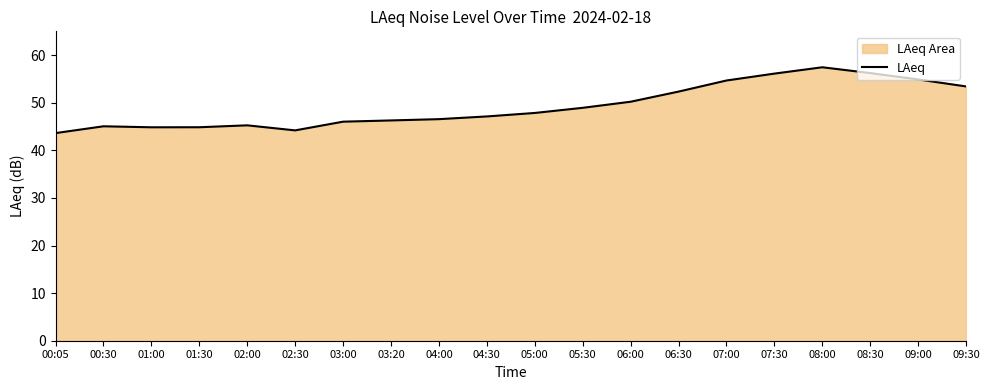

At which category does the data reach its first local valley?

01:00